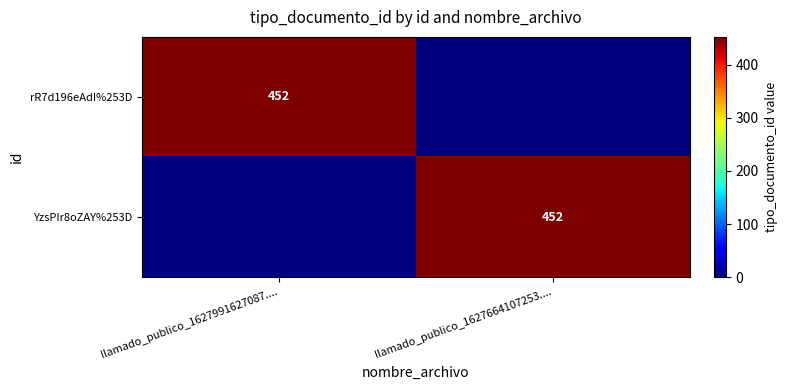

True or false: YzsPIr8oZAY%253D has a value of 452 at llamado_publico_1627664107253.....

True